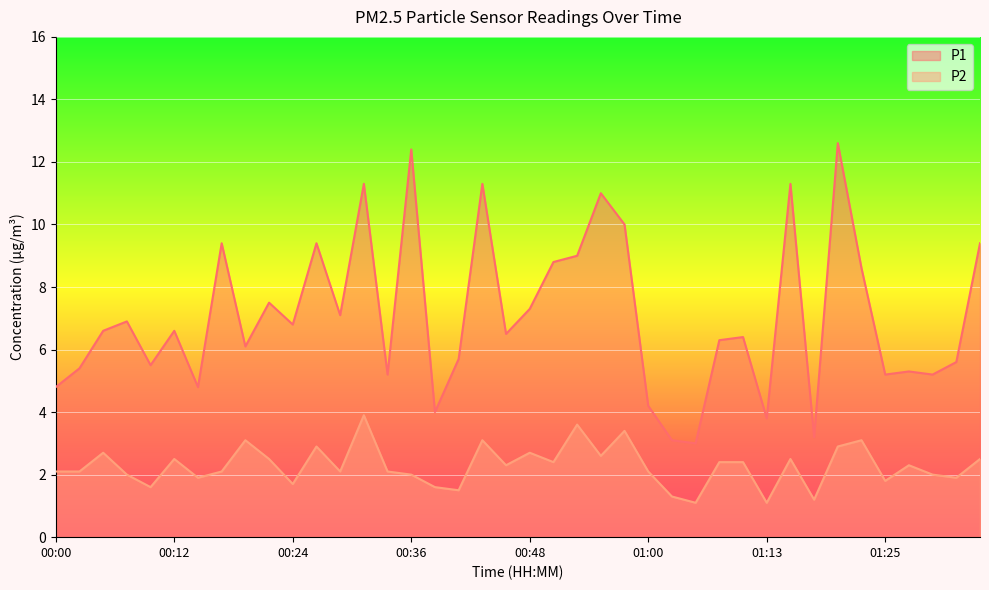

The value of P2 at 00:51 is 2.4. True or false?

True